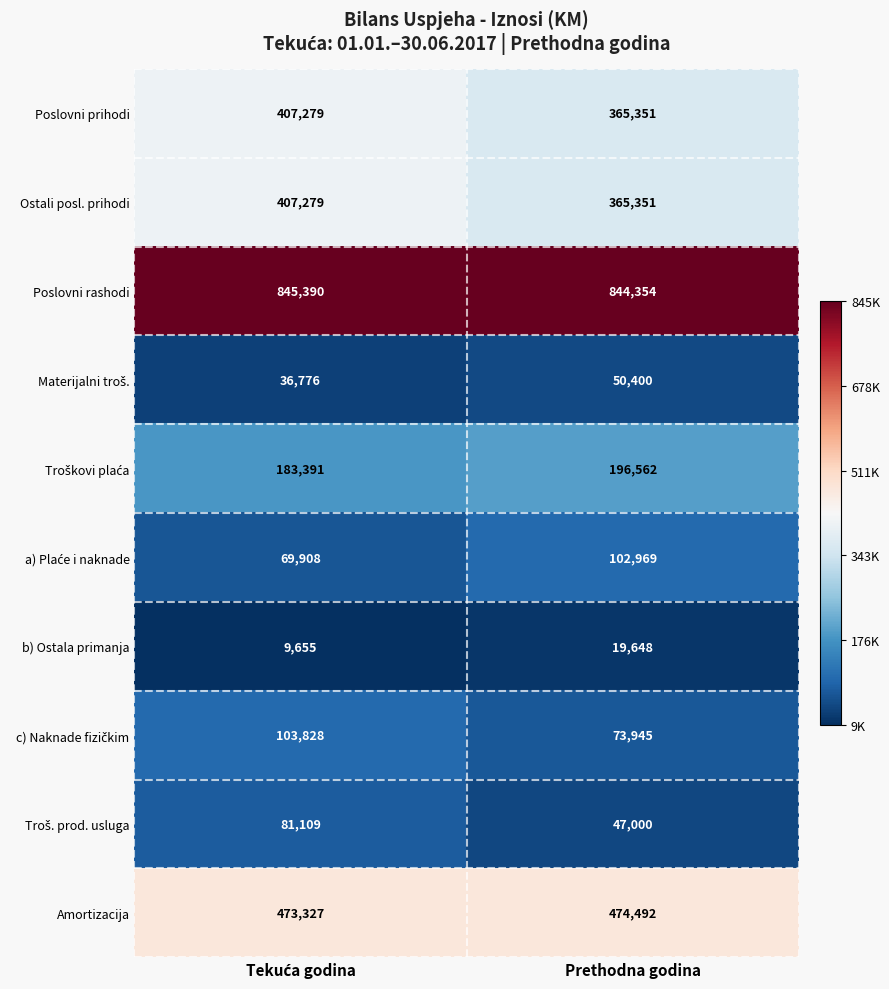

What is the smallest value displayed?

9655